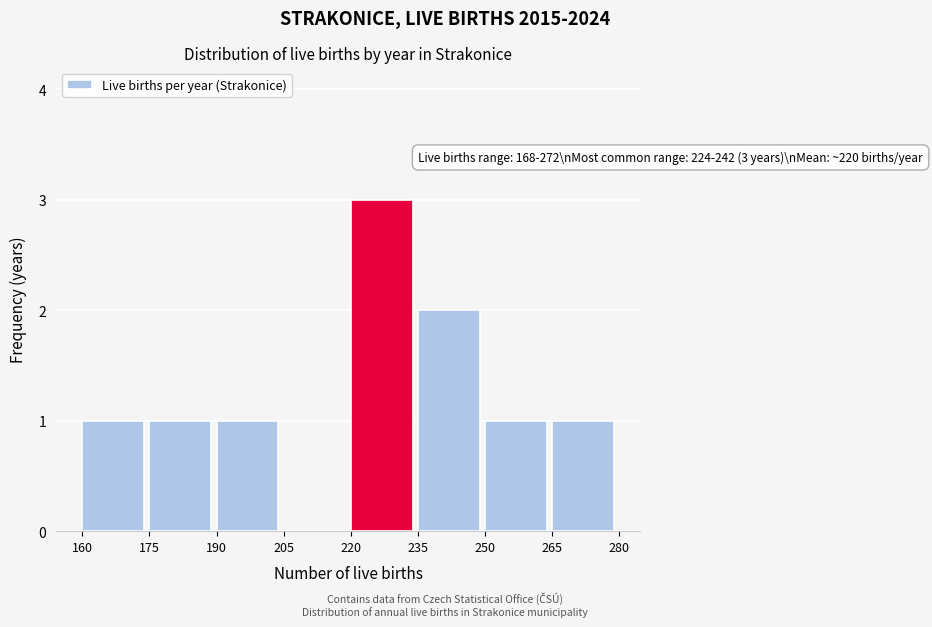

Which range on the x-axis has the tallest bar?

220 to 235